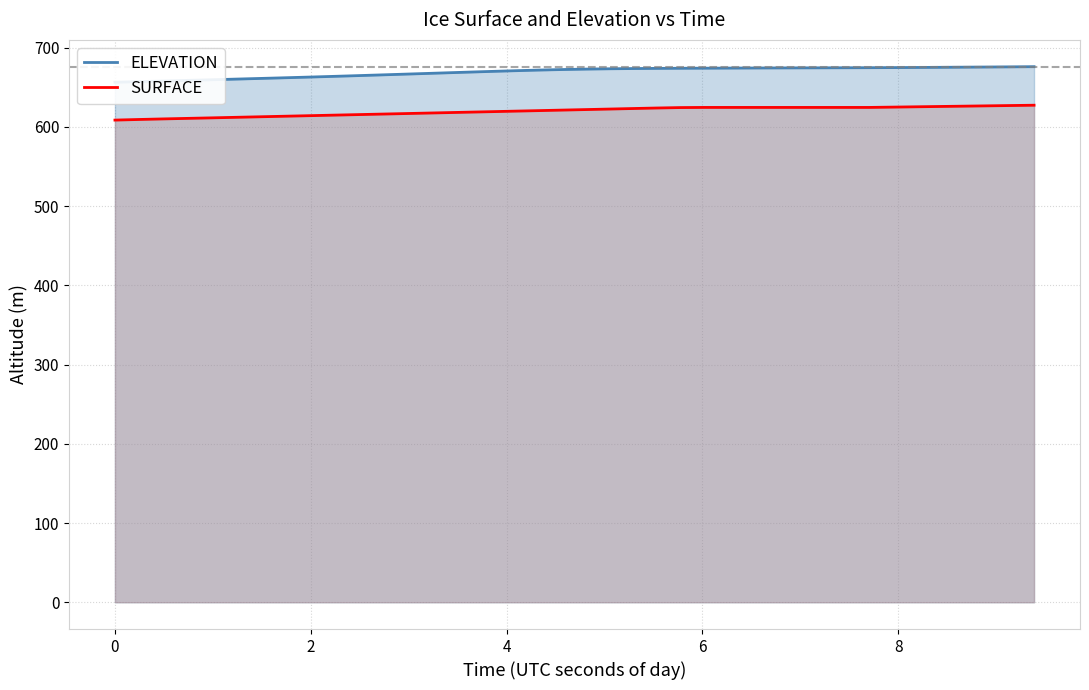

What is the highest value of the SURFACE series?

627.4